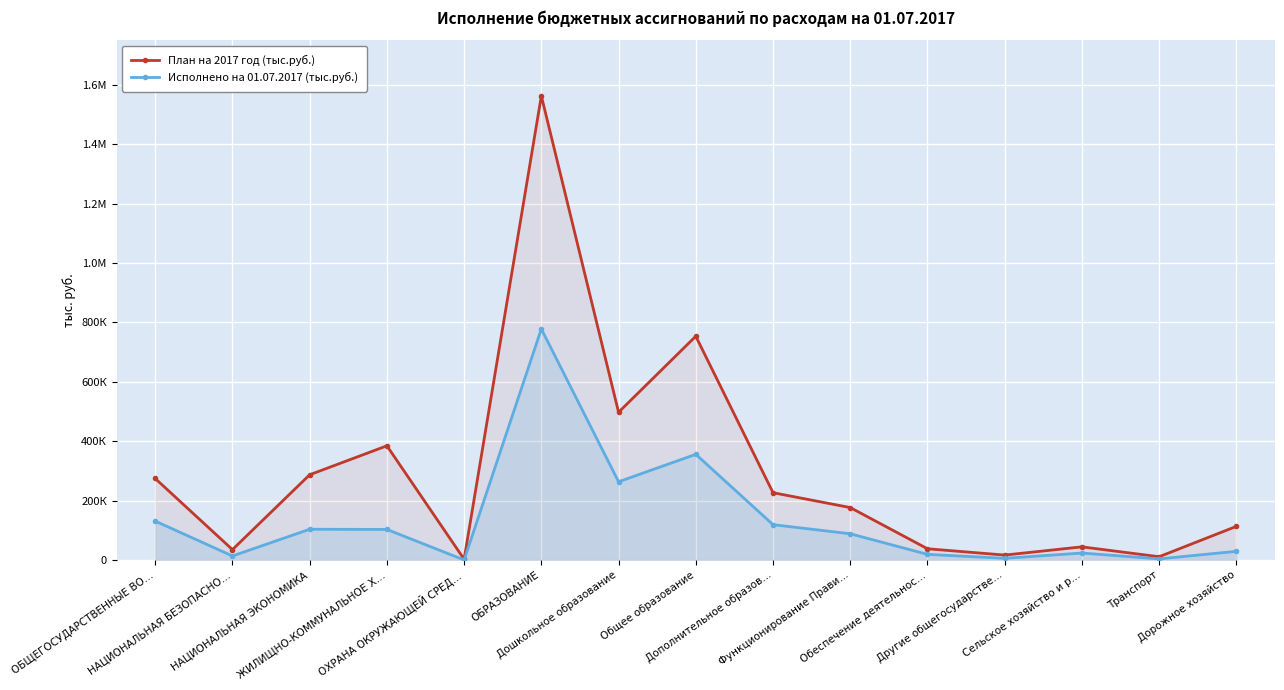

Rank the series by their average value, from lowest to highest.

Исполнено на 01.07.2017 (тыс.руб.), План на 2017 год (тыс.руб.)